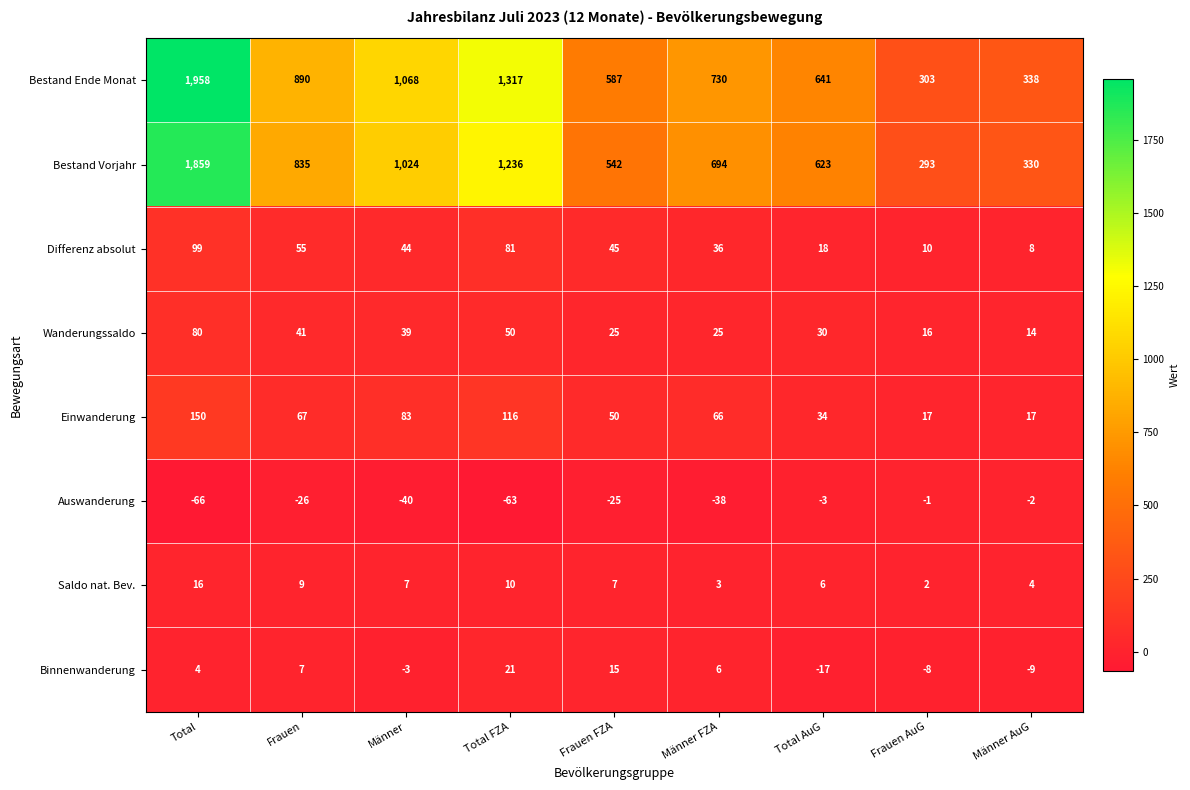

True or false: Wanderungssaldo has a value of 25 at Frauen FZA.

True